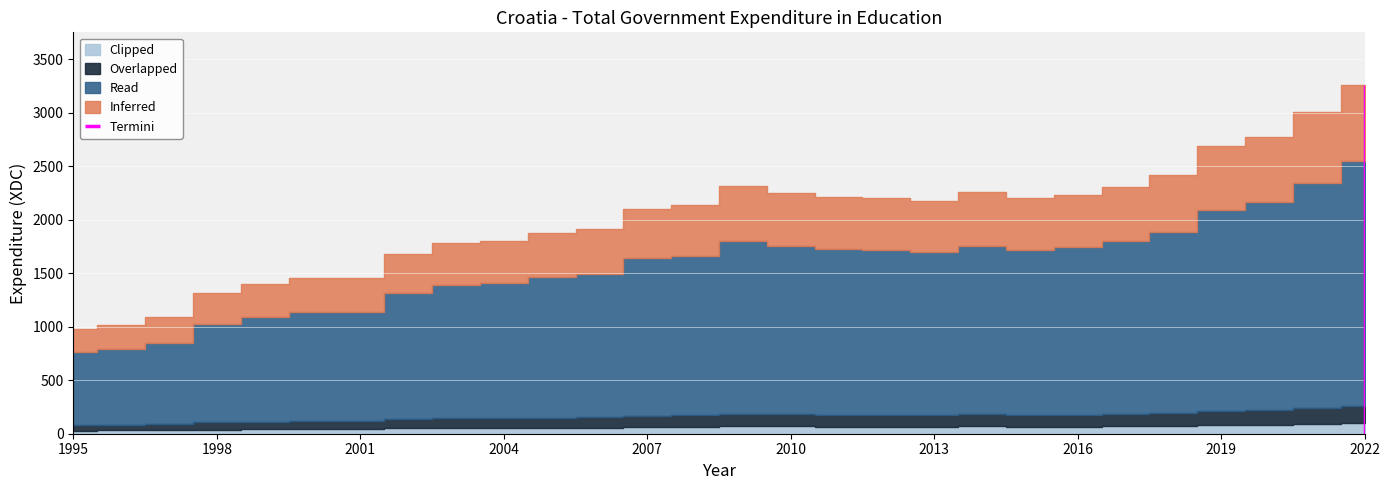

Reading left to right, list all the values displayed in this chart.

981.3	1020.0	1089.3	1313.2	1397.9	1459.6	1458.3	1684.5	1785.3	1805.9	1878.2	1918.1	2105.2	2134.8	2314.4	2251.3	2212.4	2207.7	2172.9	2256.1	2207.3	2235.1	2308.2	2418.5	2685.9	2777.8	3009.5	3263.4